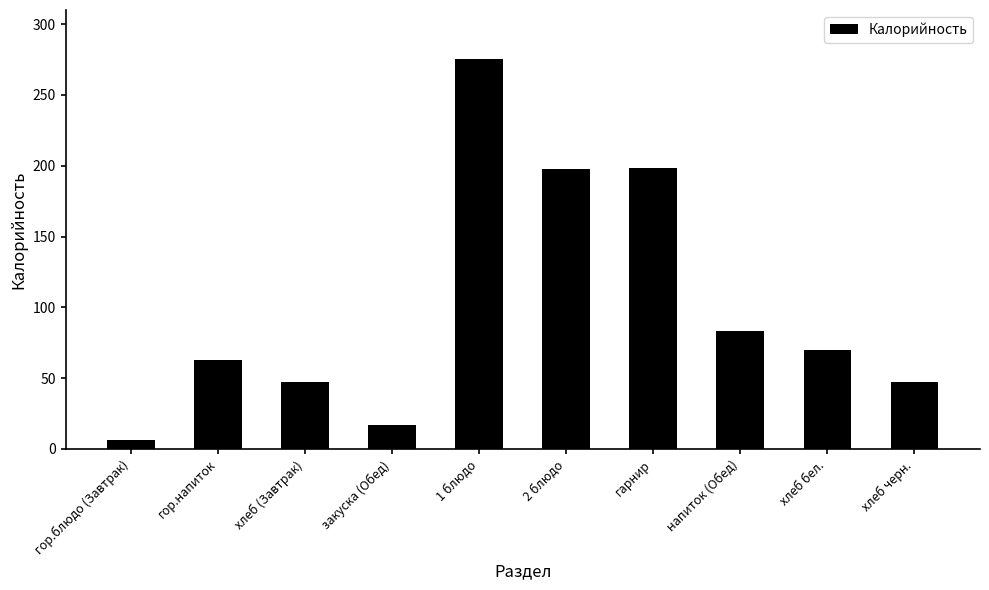

Are the bars horizontal?

No